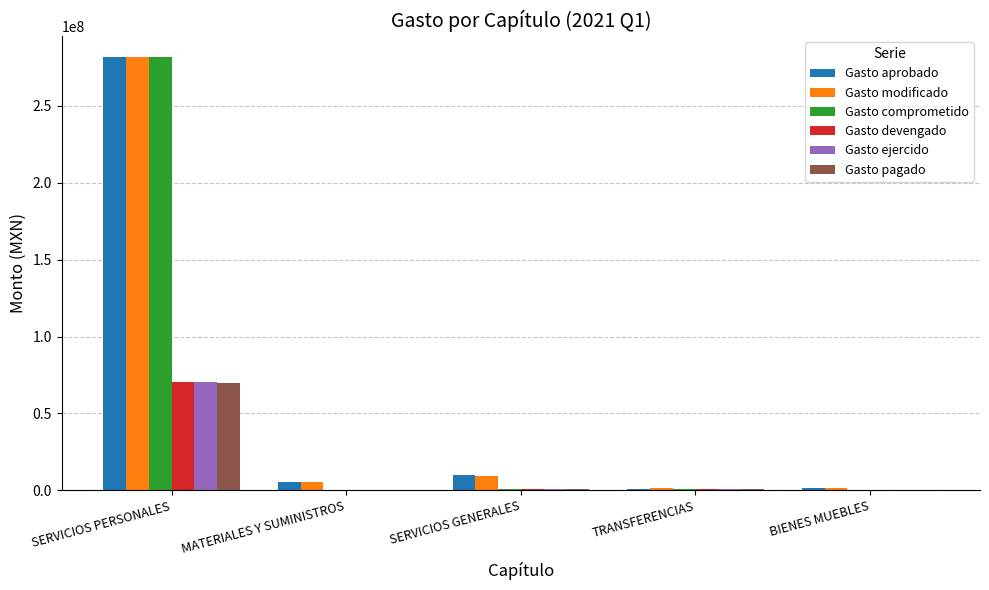

The Gasto ejercido series shows 477895.9 at MATERIALES Y SUMINISTROS. True or false?

True